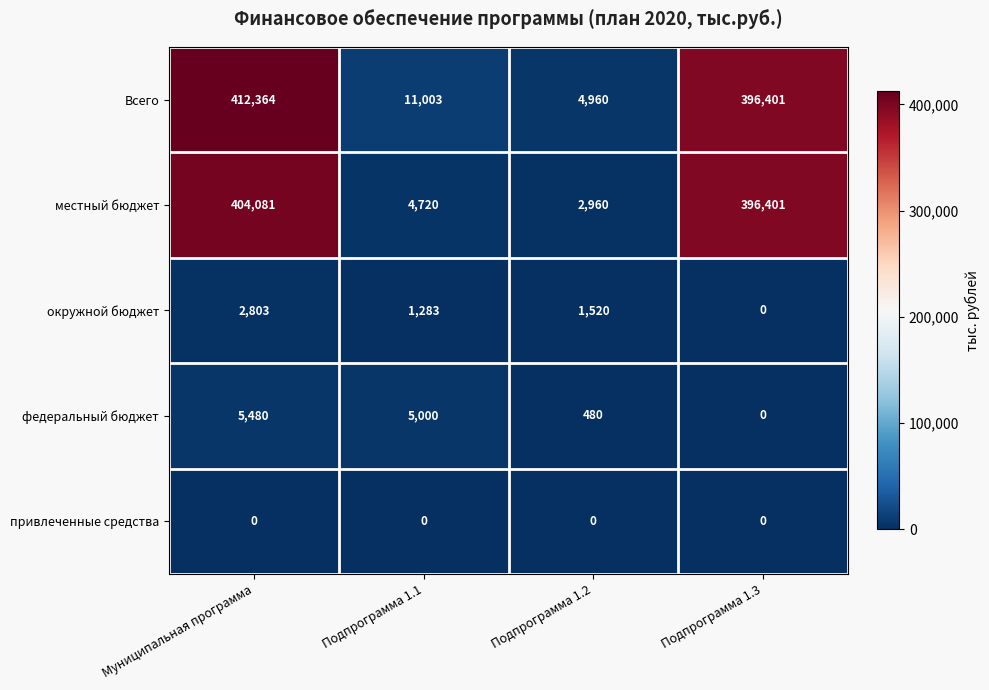

At which label does федеральный бюджет reach its peak?

Муниципальная программа